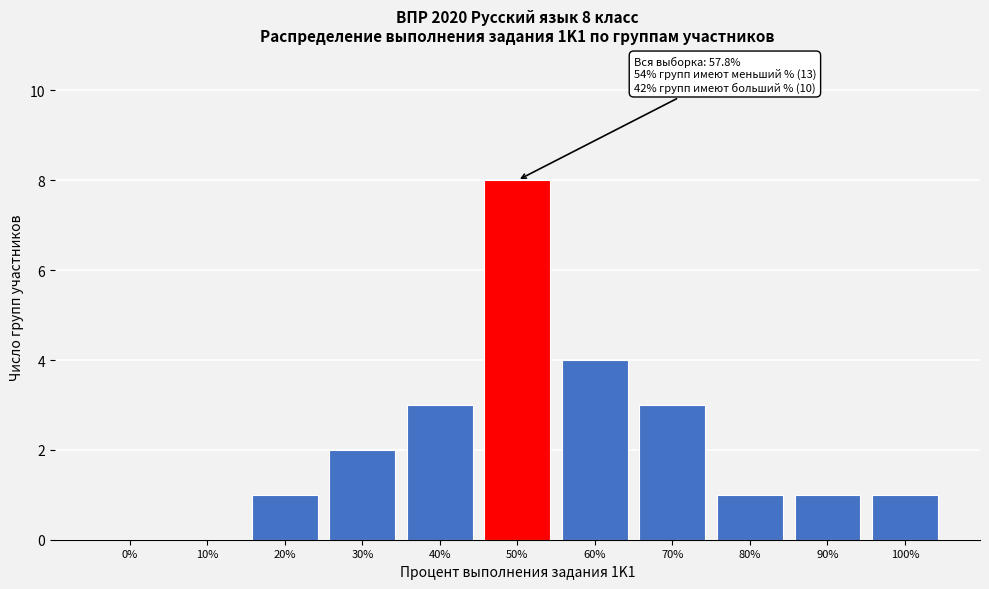

Reading left to right, what are all the values shown in this chart?

0%=0	10%=0	20%=1	30%=2	40%=3	50%=8	60%=4	70%=3	80%=1	90%=1	100%=1